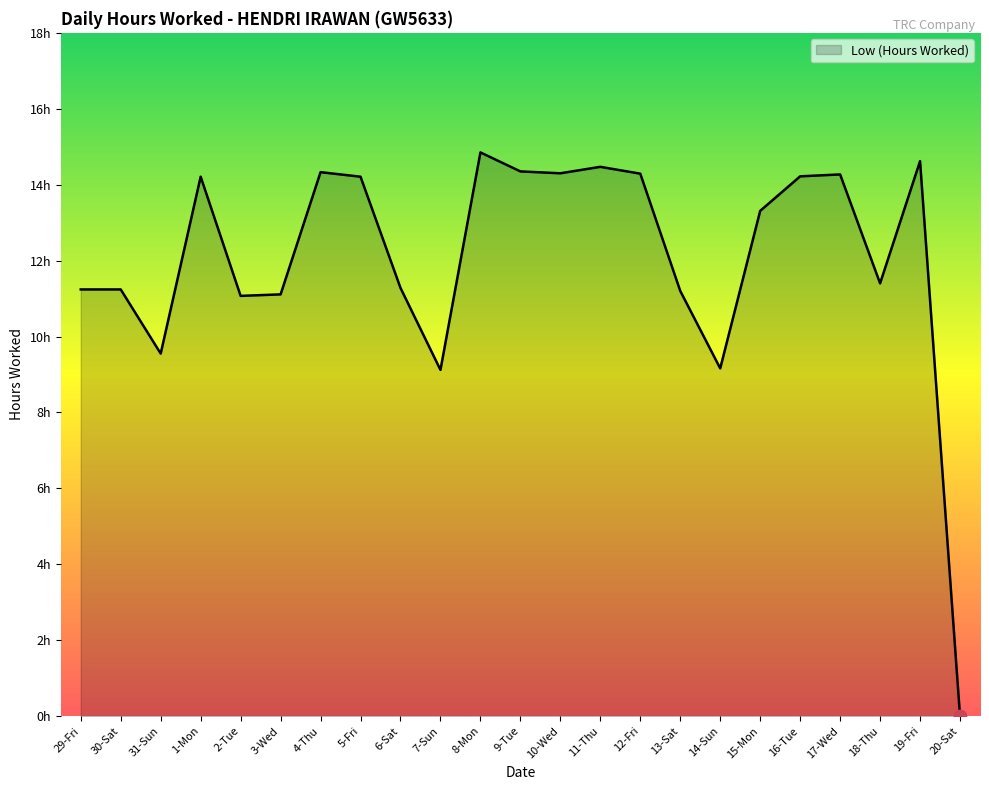

What is the ratio of the value at 11-Thu to the value at 15-Mon?

1.1